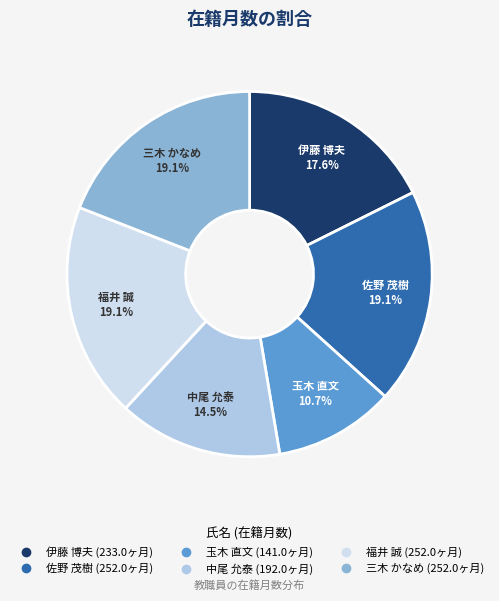

To the nearest percent, what is the difference between the largest and smallest slice percentages?

8%